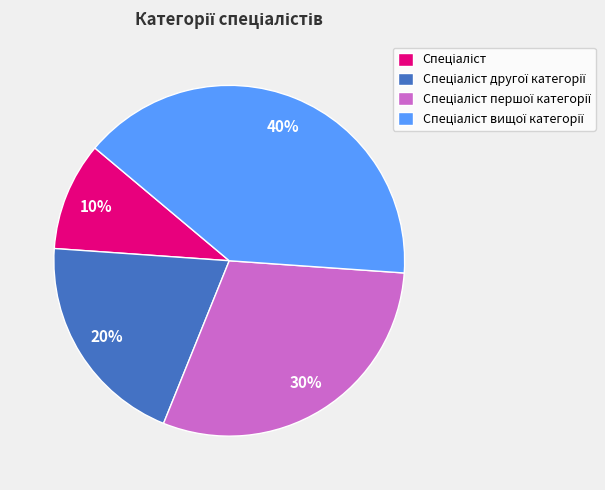

How many slices are in this pie chart?

4